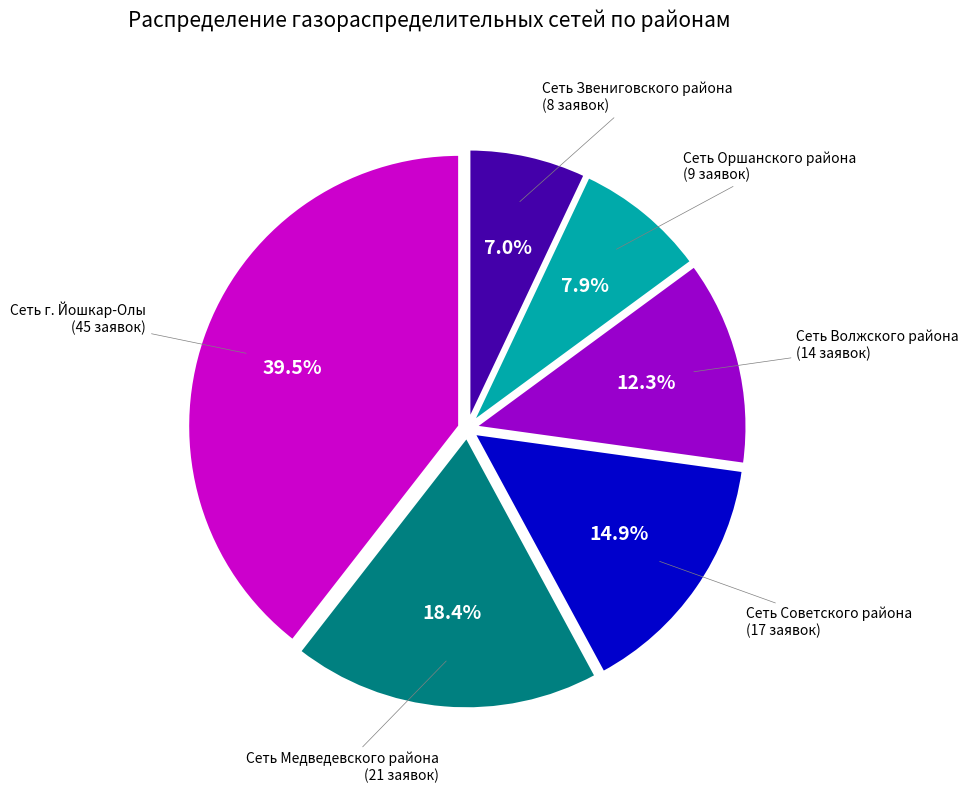

Is there any slice that represents more than half of the pie?

No